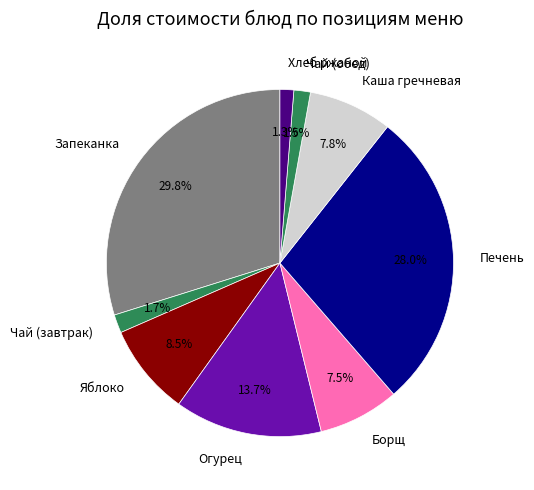

What is the largest slice in the pie chart?

Запеканка